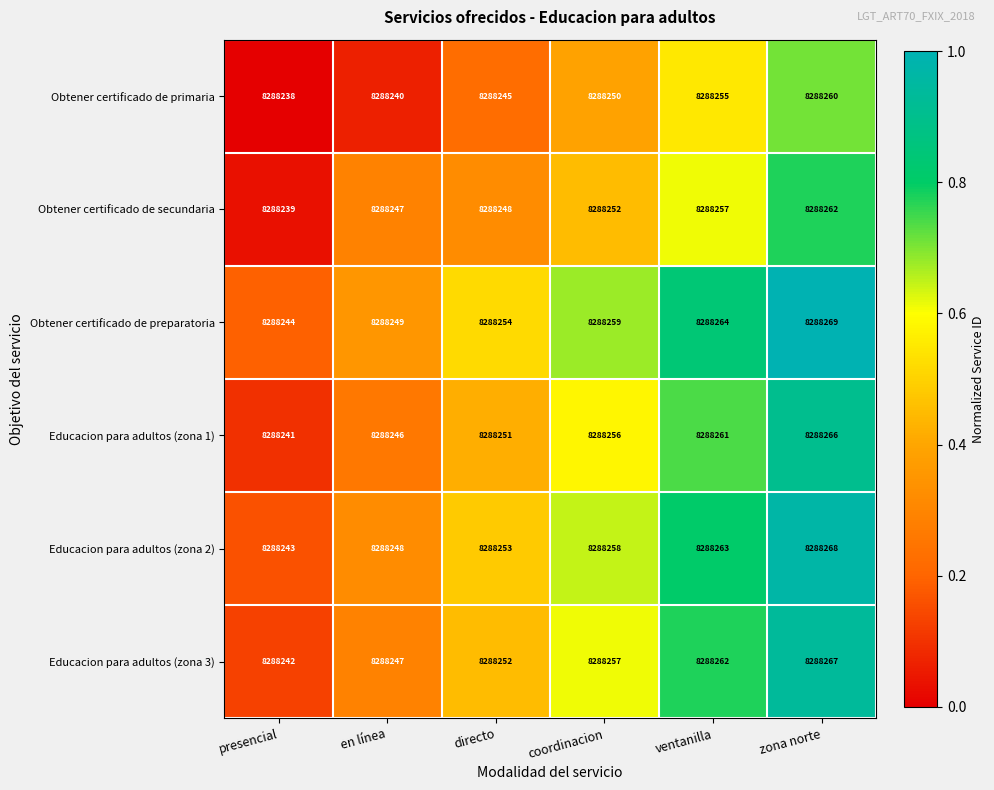

What is the sum of all Educacion para adultos (zona 2) values?

49729533